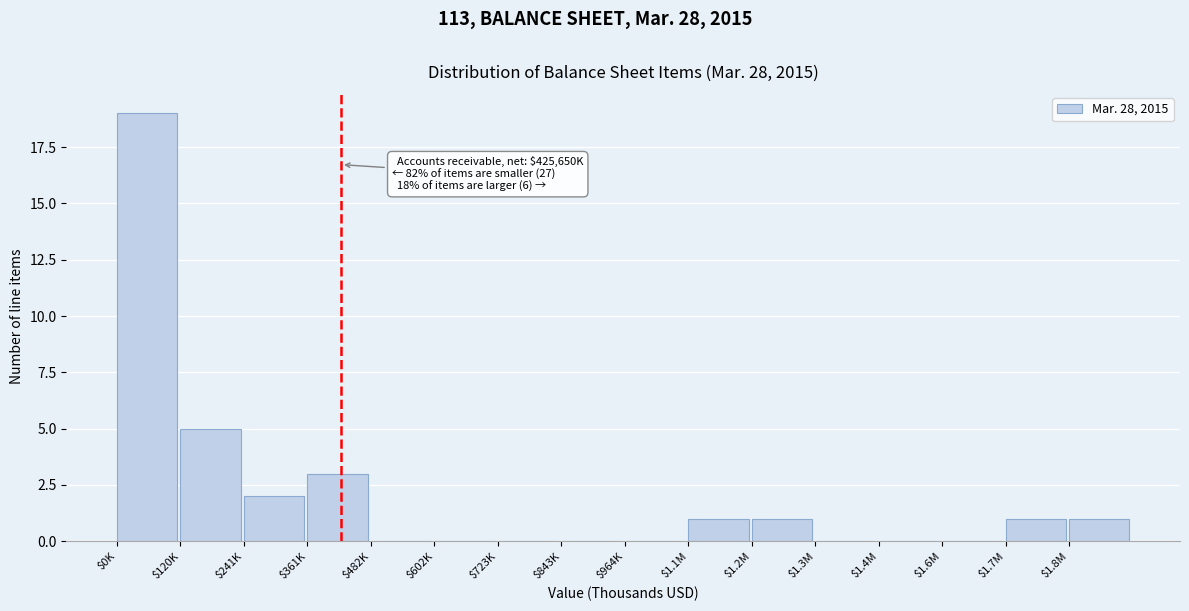

The value at $120K is 2. True or false?

False